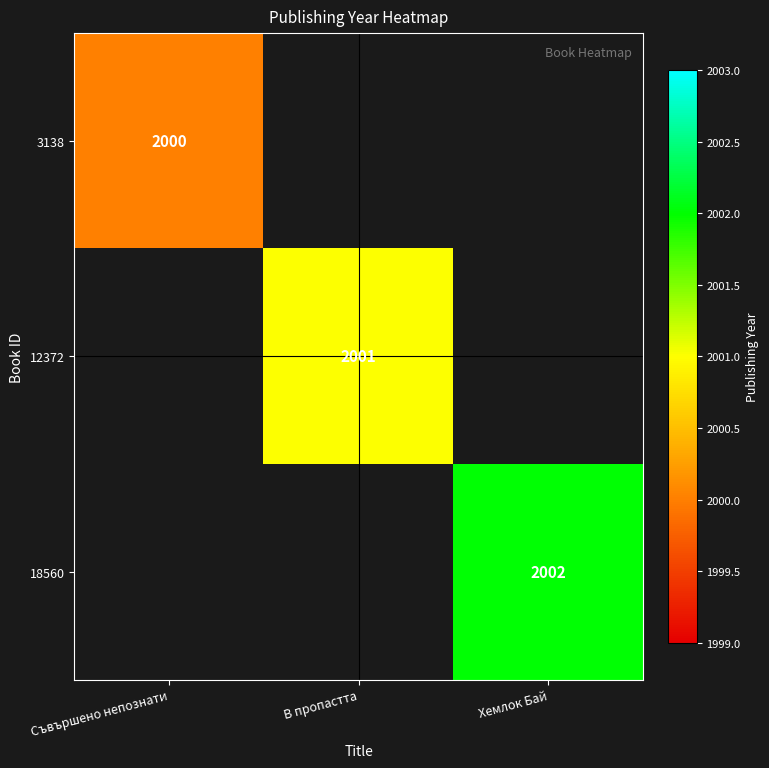

True or false: 12372 has a value of 2001 at В пропастта.

True